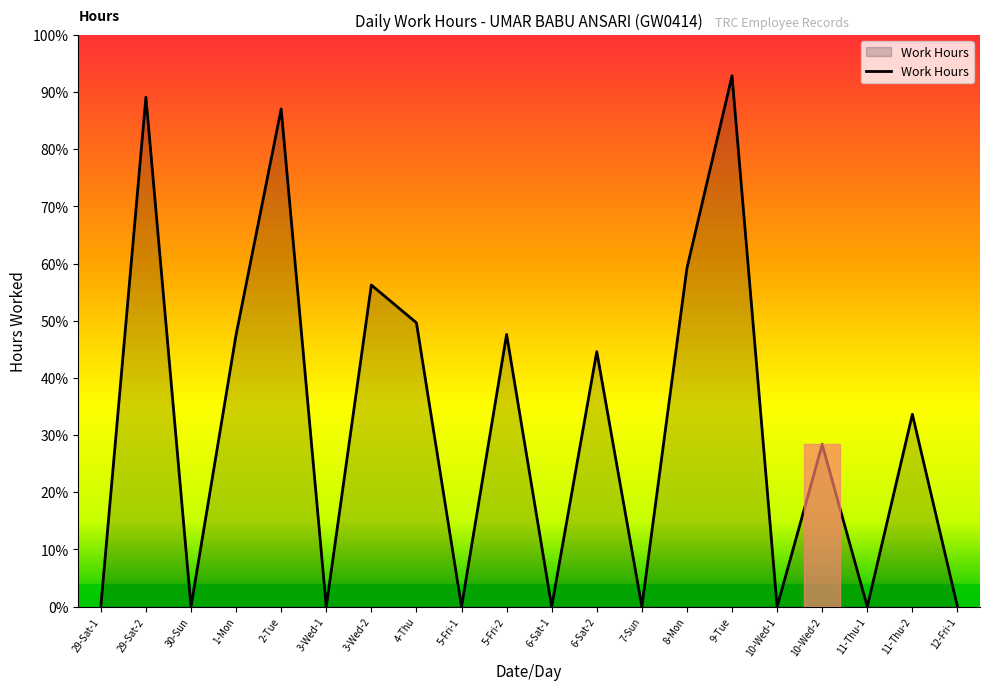

Reading left to right, list all the values displayed in this chart.

29-Sat-1=0.0	29-Sat-2=22.3	30-Sun=0.0	1-Mon=11.9	2-Tue=21.8	3-Wed-1=0.0	3-Wed-2=14.1	4-Thu=12.4	5-Fri-1=0.0	5-Fri-2=11.9	6-Sat-1=0.0	6-Sat-2=11.2	7-Sun=0.0	8-Mon=14.8	9-Tue=23.2	10-Wed-1=0.0	10-Wed-2=7.1	11-Thu-1=0.0	11-Thu-2=8.4	12-Fri-1=0.0